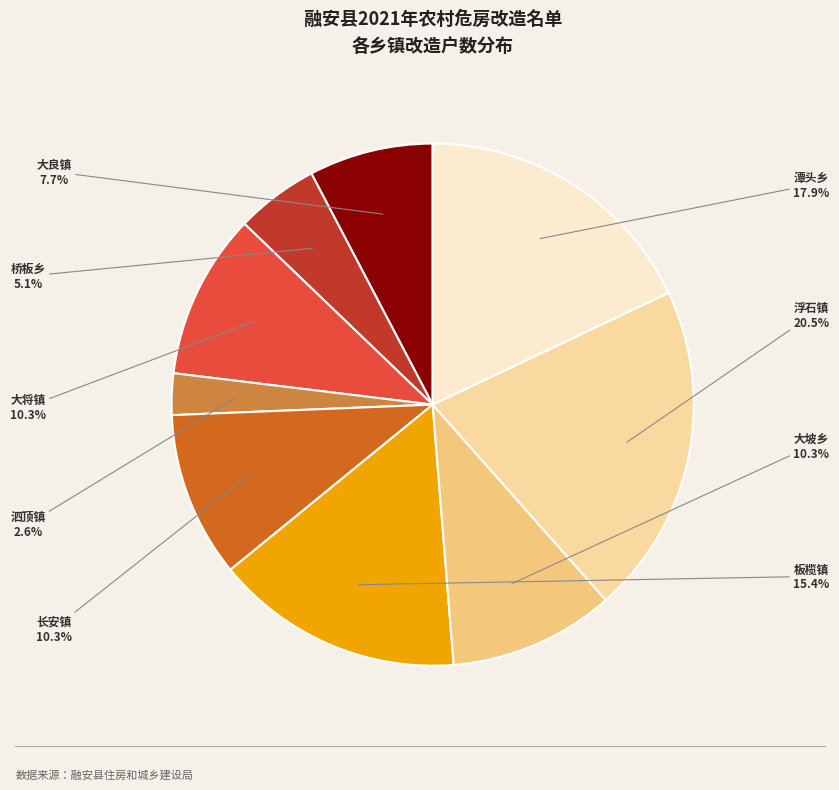

Is there a majority slice in this chart?

No